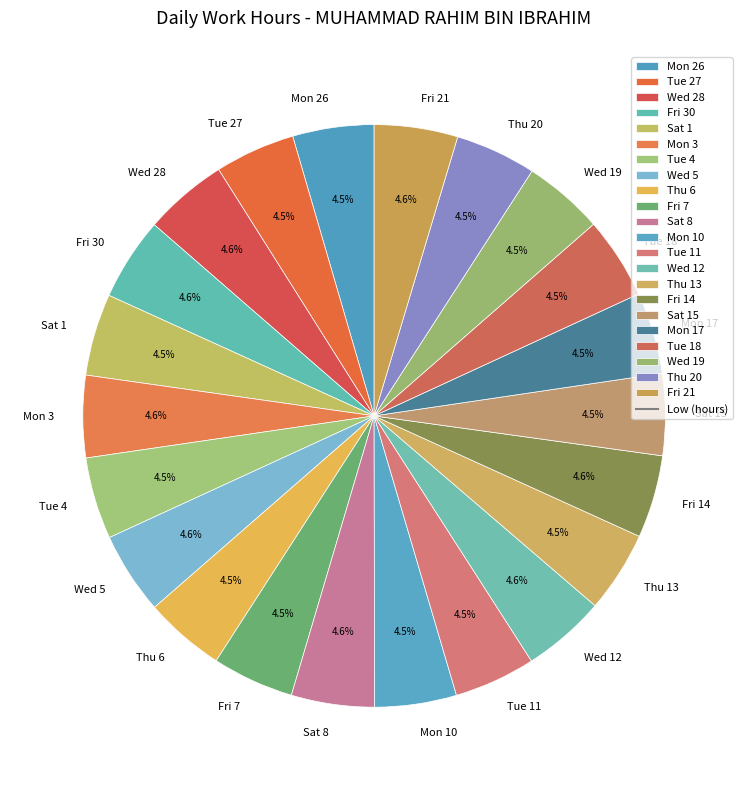

The Fri 30 slice represents 5% of the pie. True or false?

True